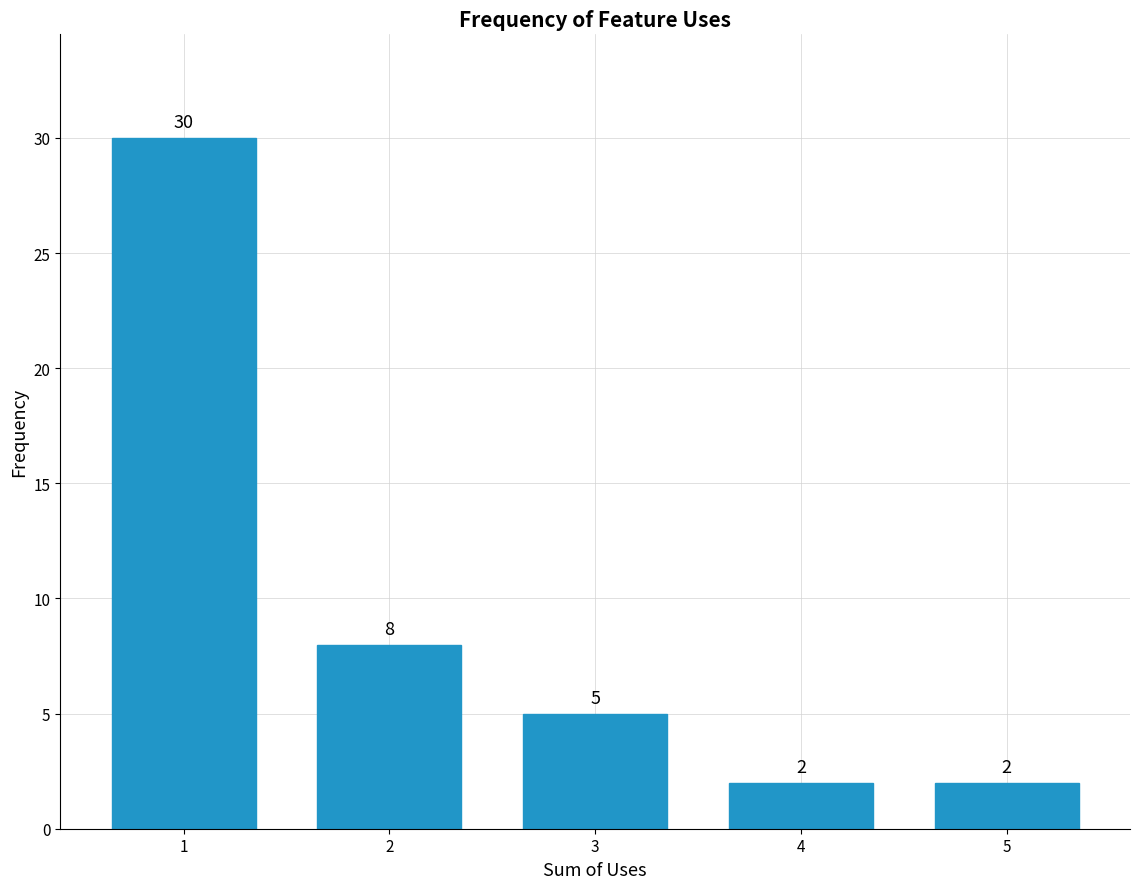

Reading right to left, what are all the values shown in this chart?

5=2	4=2	3=5	2=8	1=30